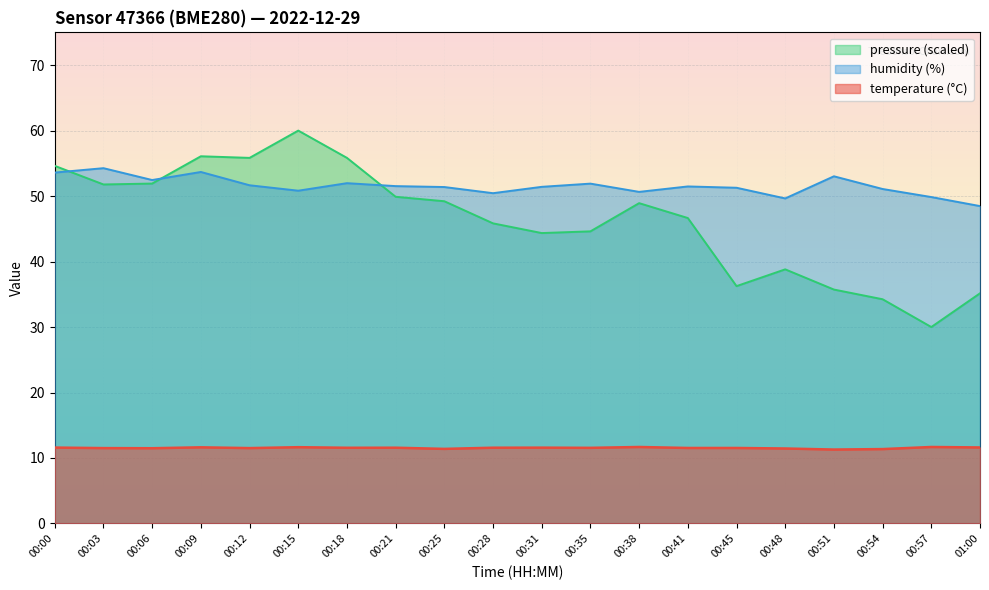

Which series has the largest total across all categories?

humidity (%)